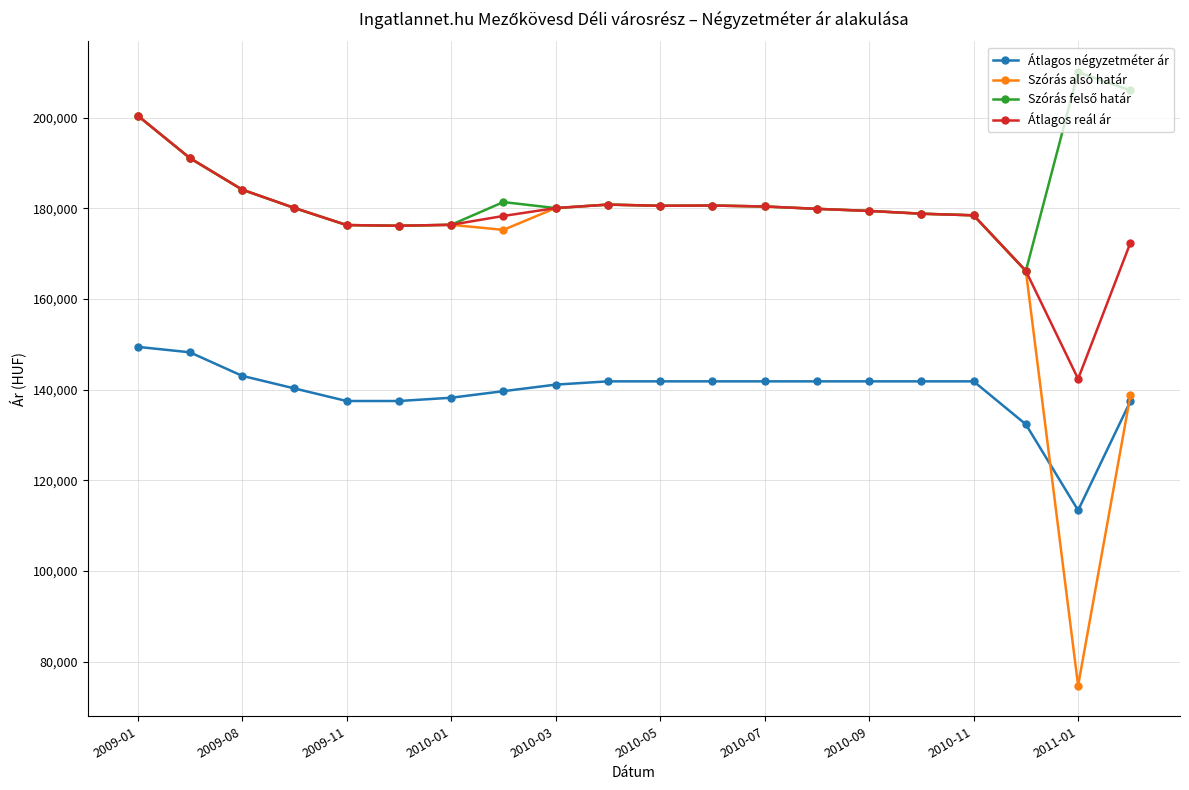

Does the chart display data point markers on the line(s)?

Yes